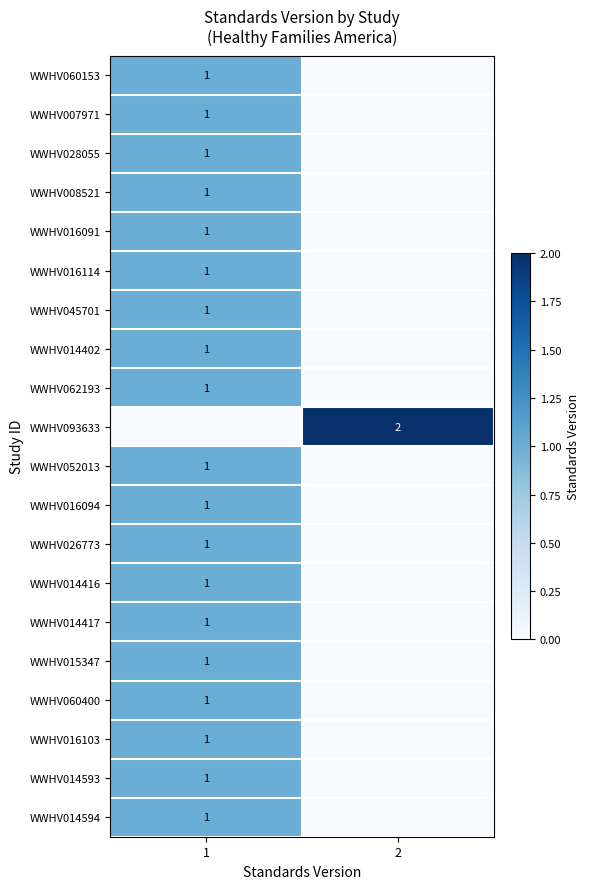

How many distinct data groups are displayed?

20